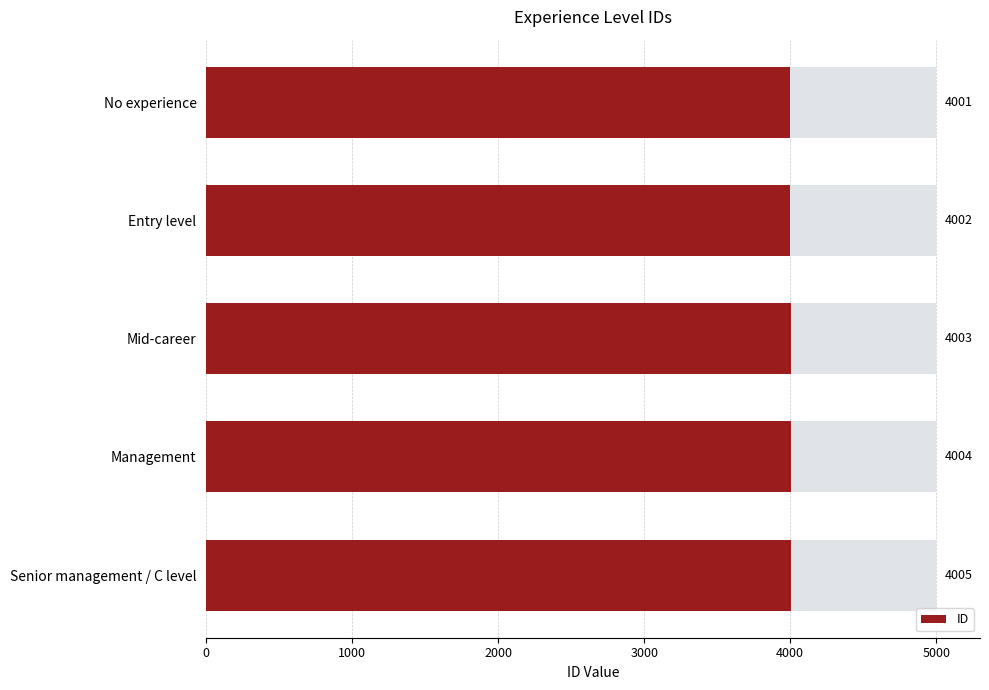

What is the difference between the second highest and minimum values?

3